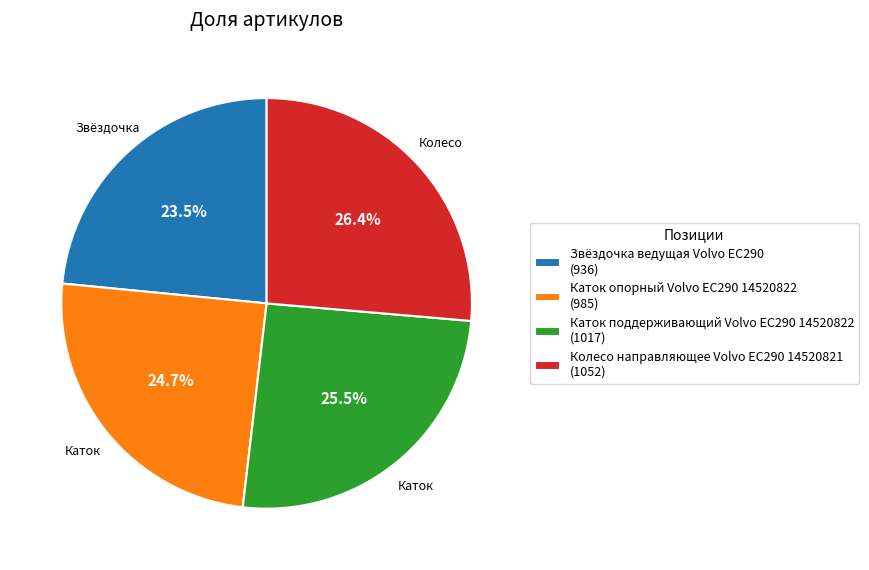

Is there a majority slice in this chart?

No